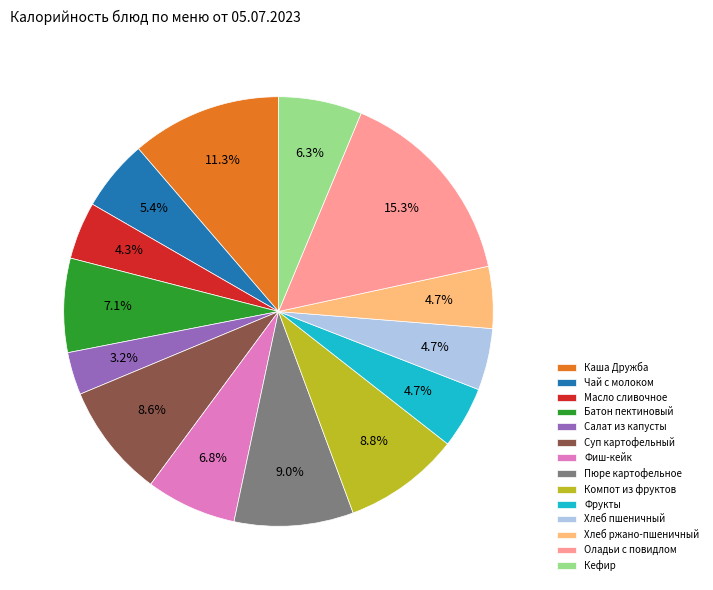

What is the largest slice in the pie chart?

Оладьи с повидлом